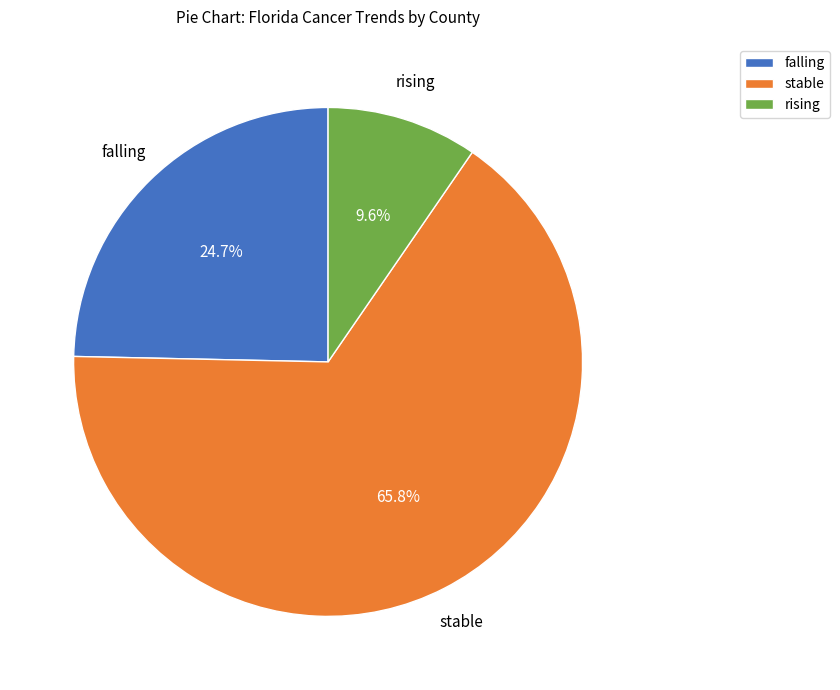

How many slices are in this pie chart?

3